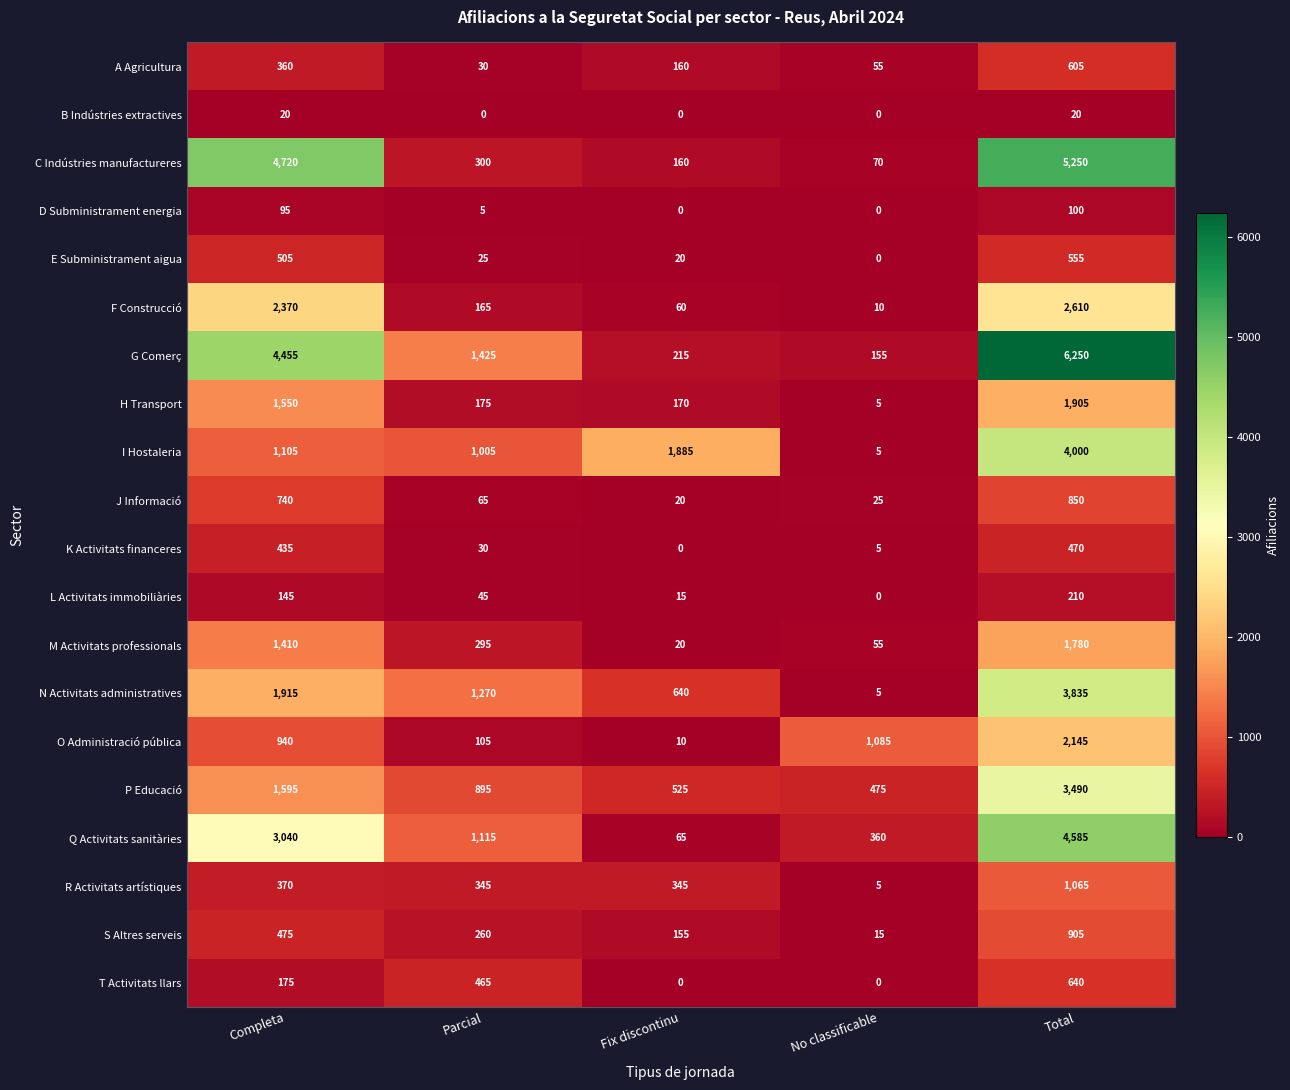

The value of R Activitats artístiques at Fix discontinu is 345. True or false?

True